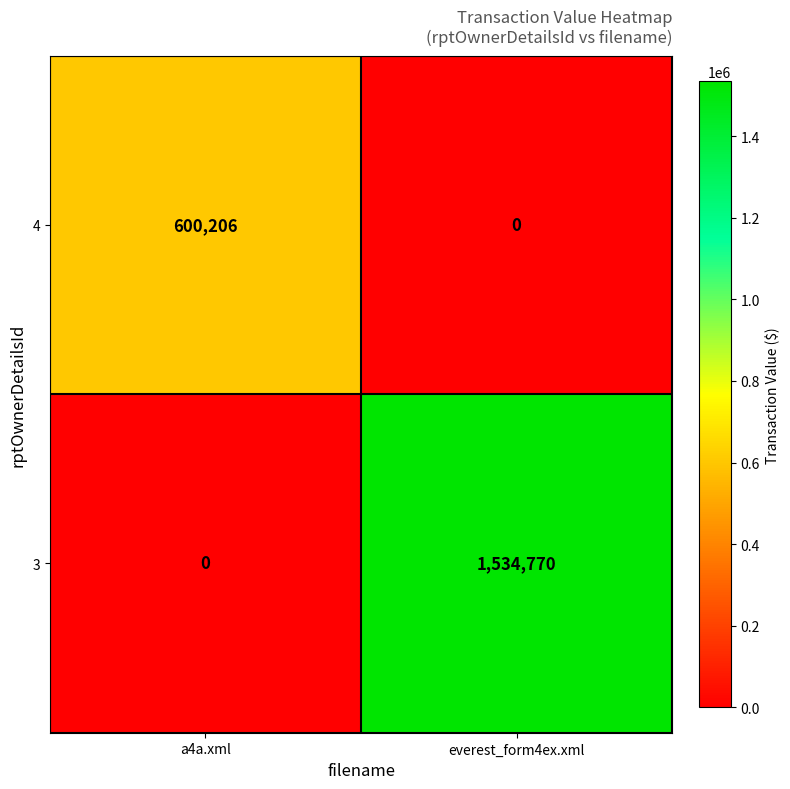

At how many categories does at least one series exceed 1045452?

1